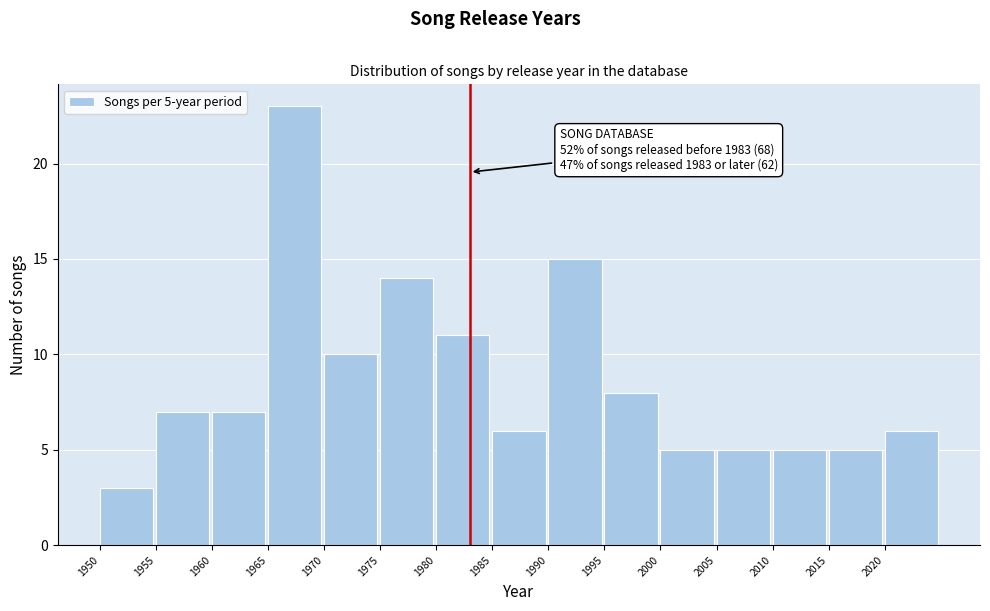

Which range on the x-axis has the tallest bar?

1965 to 1970